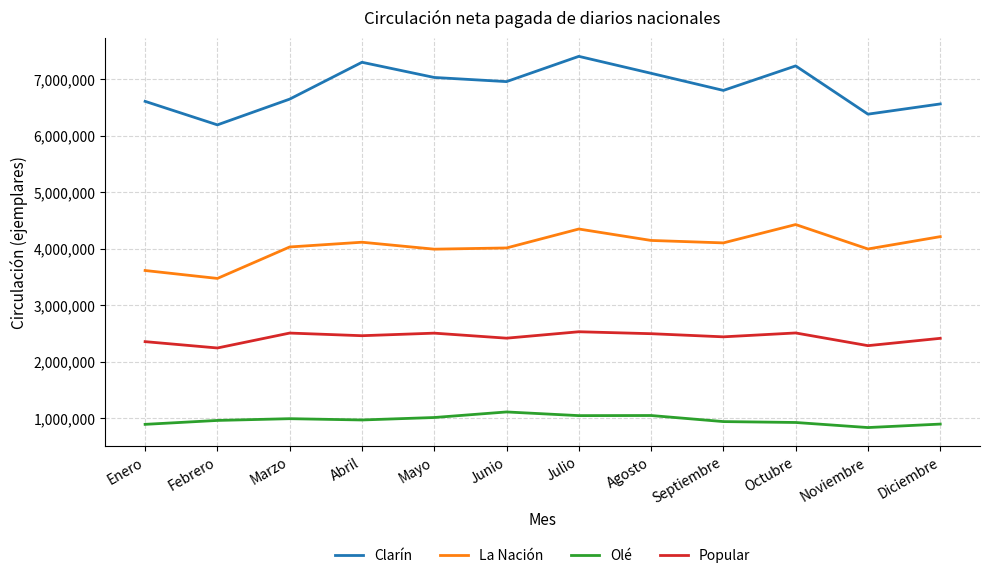

What is the difference between the Olé values at Enero and Agosto?

156324